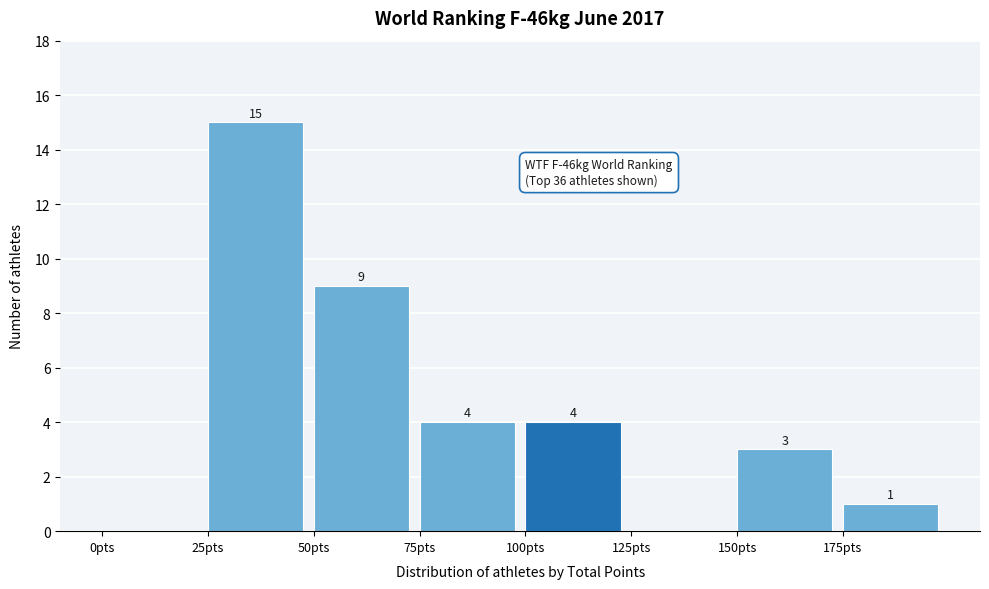

Over which range of the x-axis is the bar tallest?

25 to 50